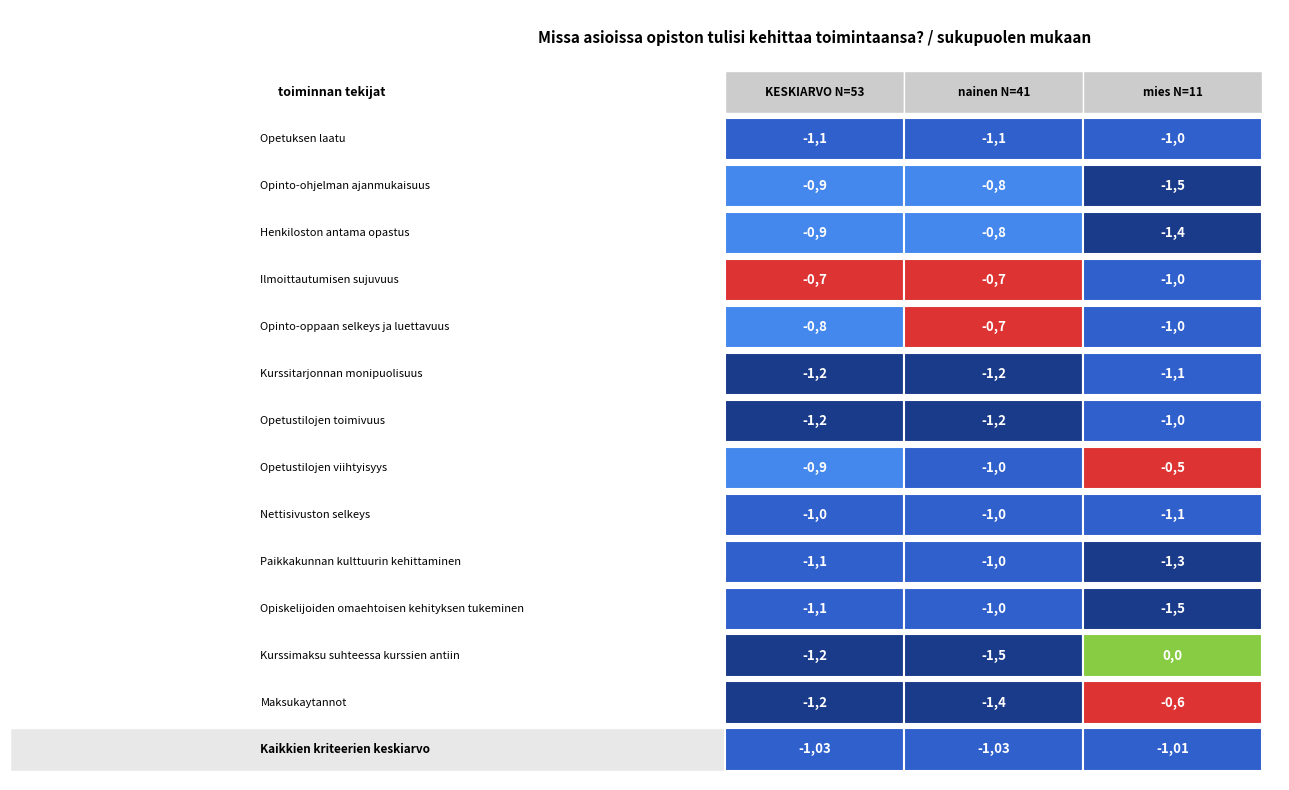

Reading left to right, list all the values displayed in this chart.

KESKIARVO N=53: 0=-1.1	1=-0.9	2=-0.9	3=-0.7	4=-0.8	5=-1.2	6=-1.2	7=-0.9	8=-1.0	9=-1.1	10=-1.1	11=-1.2	12=-1.2
nainen N=41: 0=-1.1	1=-0.8	2=-0.8	3=-0.7	4=-0.7	5=-1.2	6=-1.2	7=-1.0	8=-1.0	9=-1.0	10=-1.0	11=-1.5	12=-1.4
mies N=11: 0=-1.0	1=-1.5	2=-1.4	3=-1.0	4=-1.0	5=-1.1	6=-1.0	7=-0.5	8=-1.1	9=-1.3	10=-1.5	11=0.0	12=-0.6